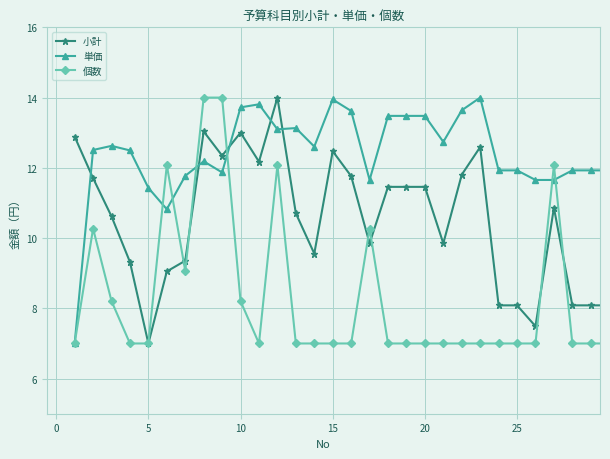

List the series in order of their overall mean, lowest first.

個数, 小計, 単価